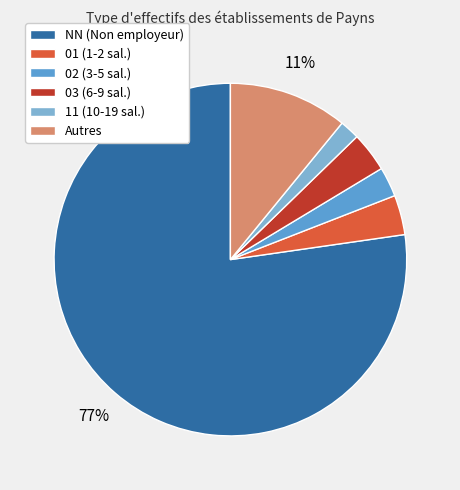

To the nearest percent, what is the average slice percentage?

17%